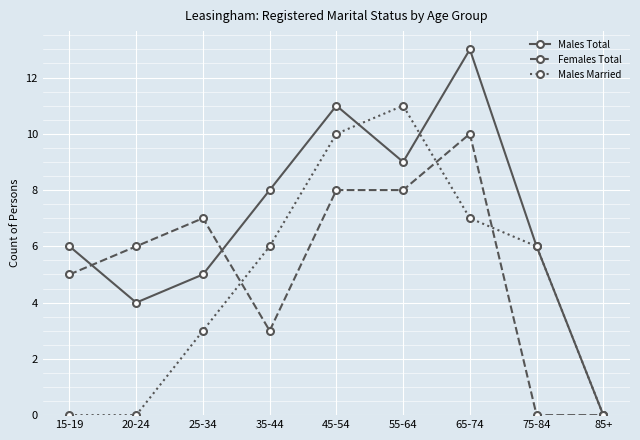

What is the average value of the Males Married series?

5